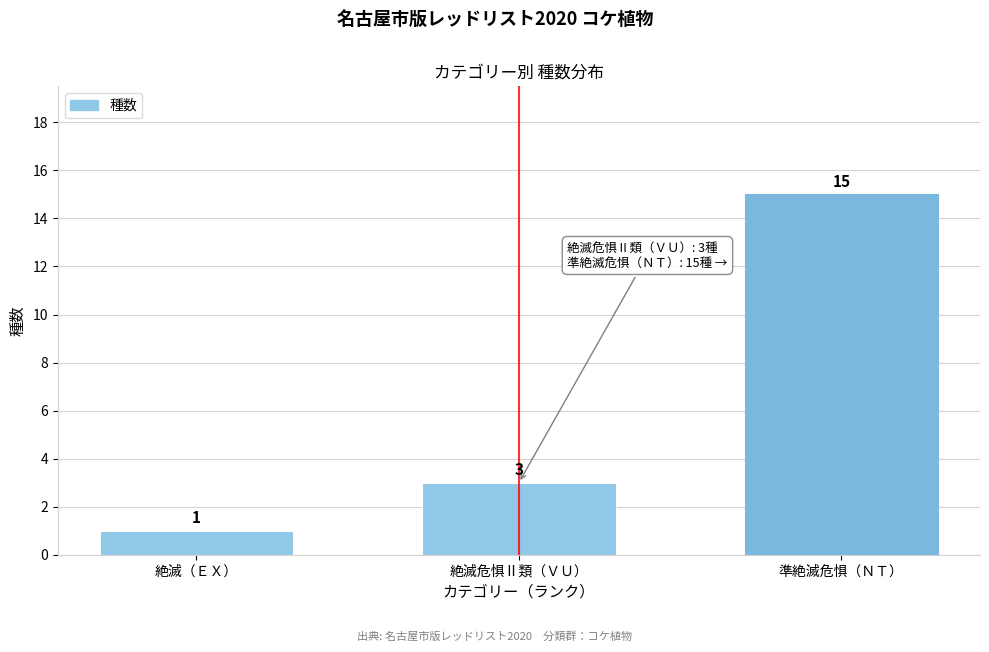

Reading right to left, what are all the values shown in this chart?

準絶滅危惧（ＮＴ）=15	絶滅危惧Ⅱ類（ＶＵ）=3	絶滅（ＥＸ）=1